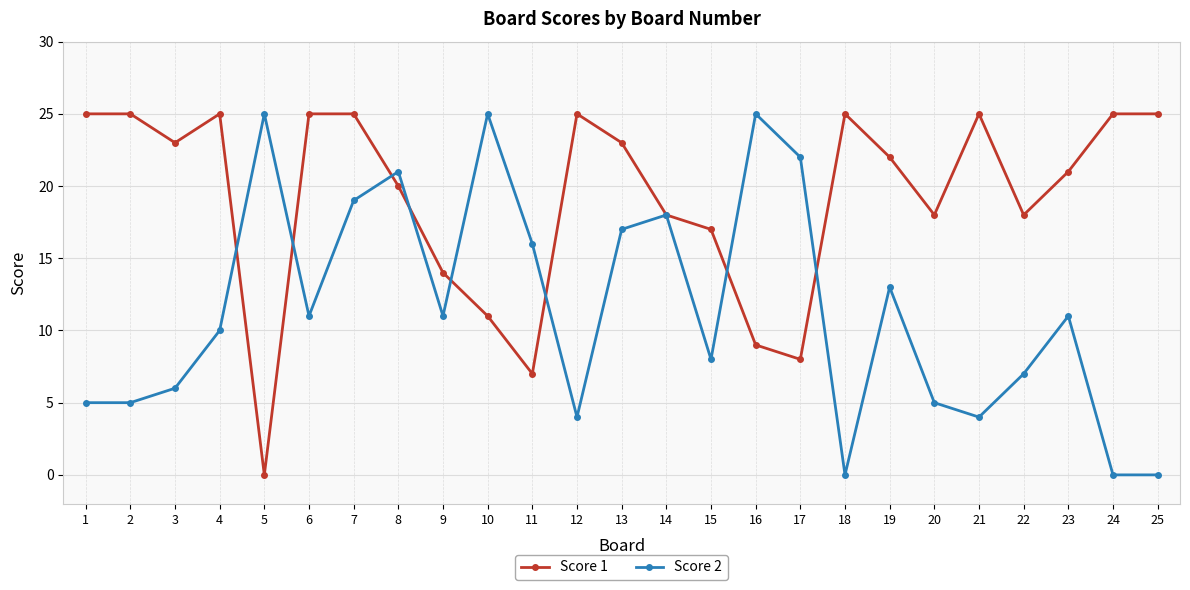

How many data points in Score 2 are less than 11?

12